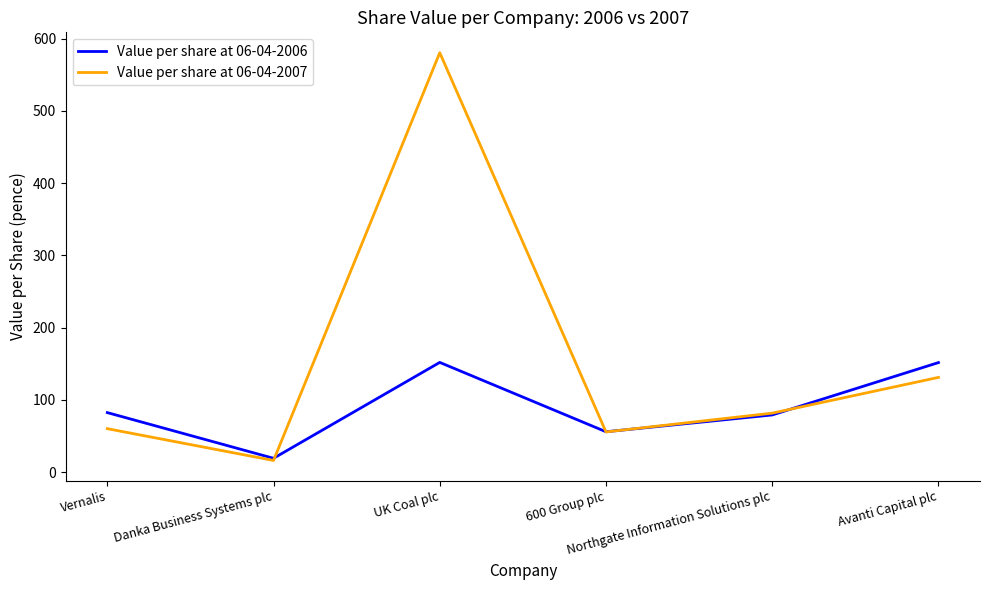

What is the approximate value of Value per share at 06-04-2006 at UK Coal plc?

151.8